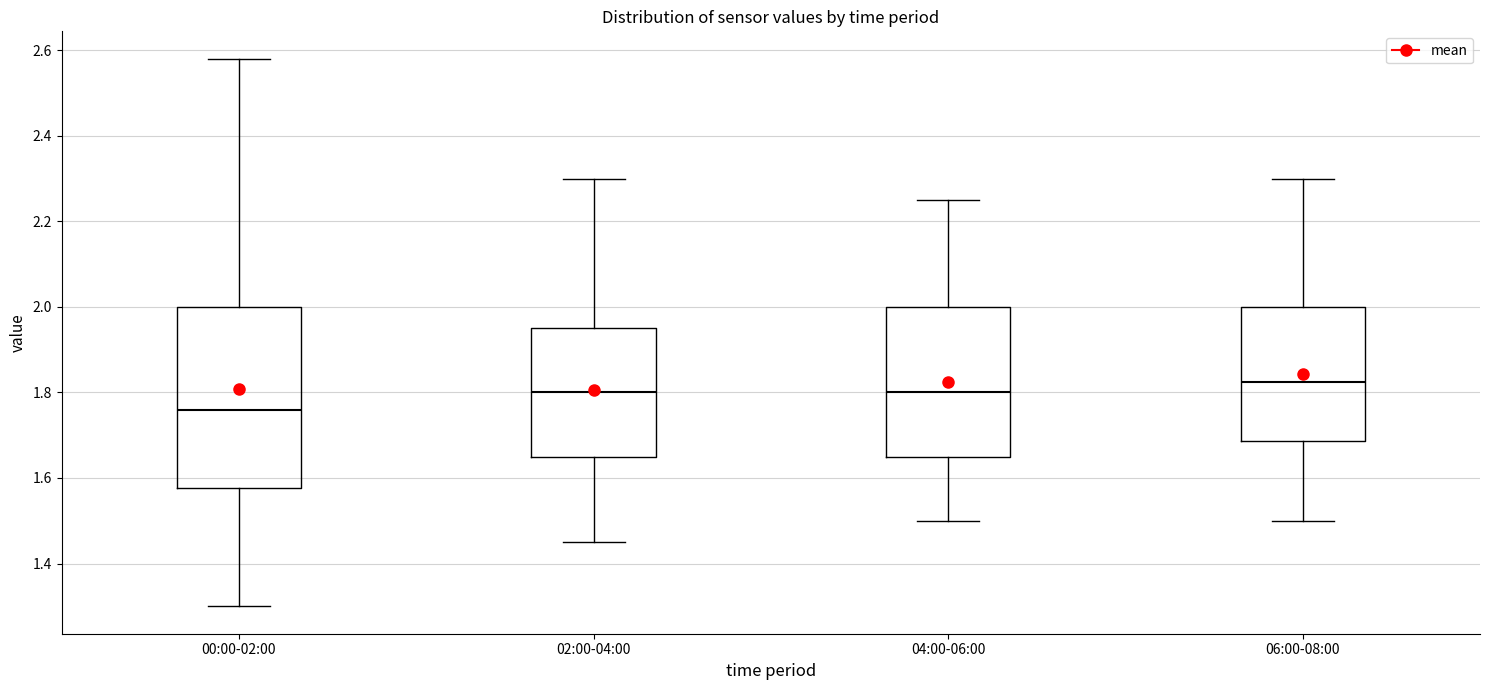

Comparing the boxes themselves (not the whiskers), which one is the tallest?

00:00-02:00